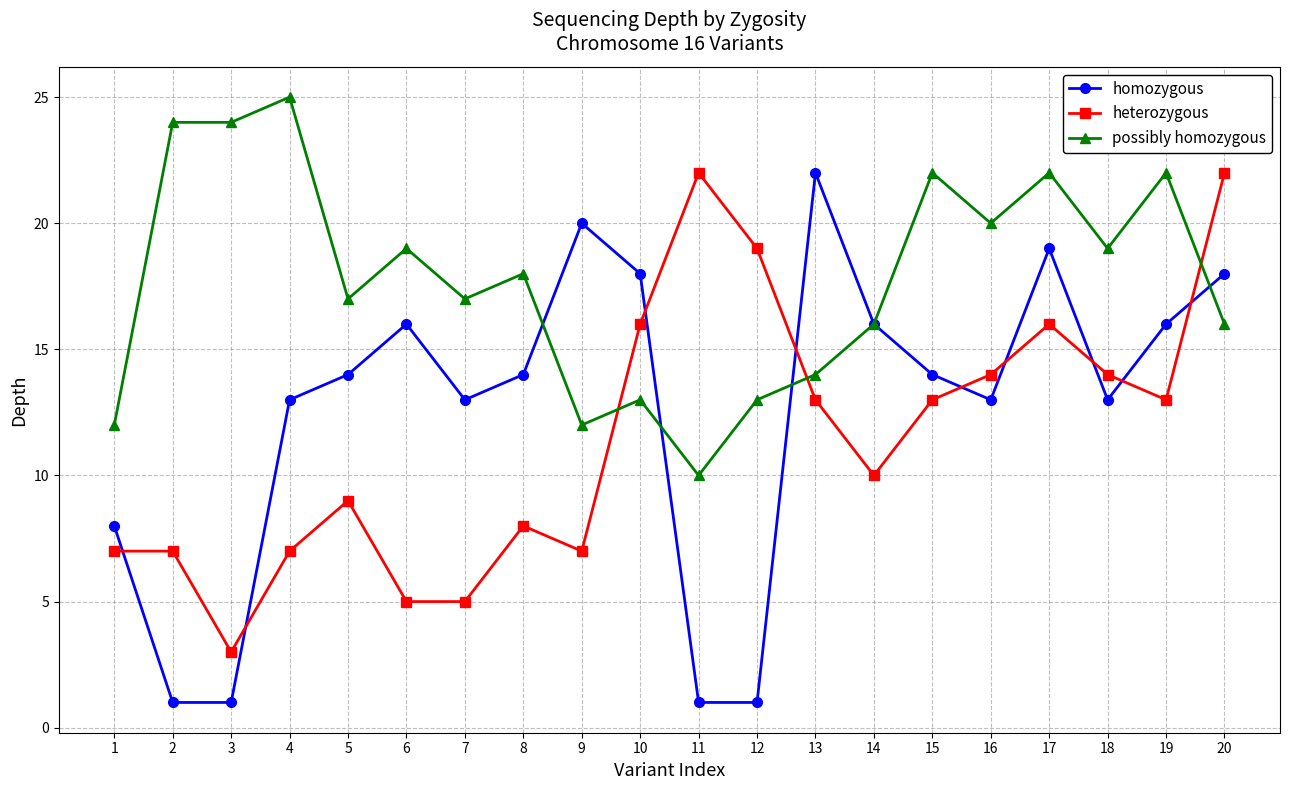

List the series in order of their overall mean, highest first.

possibly homozygous, homozygous, heterozygous